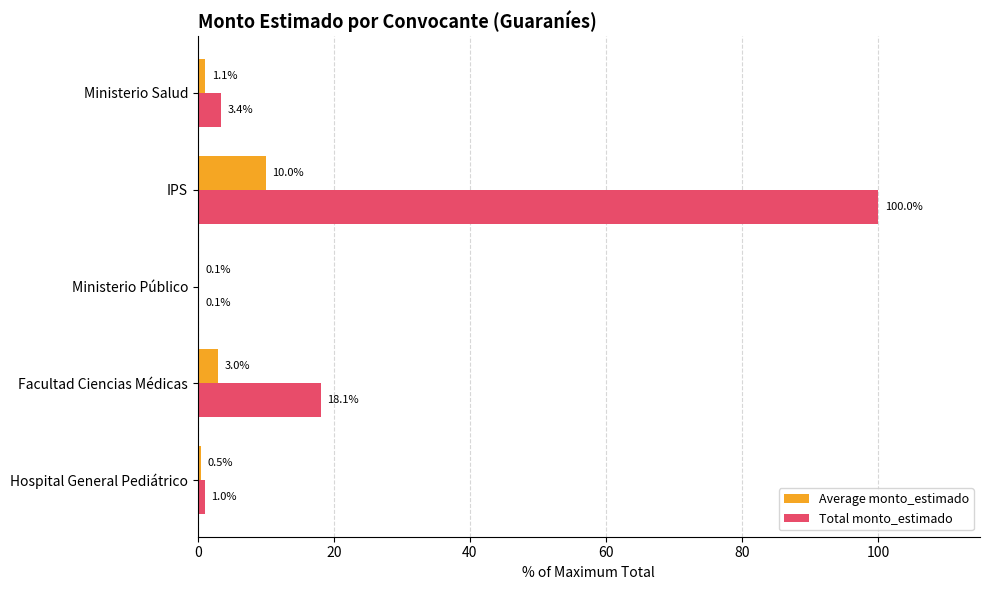

What is the highest value of the Total monto_estimado series?

100.0